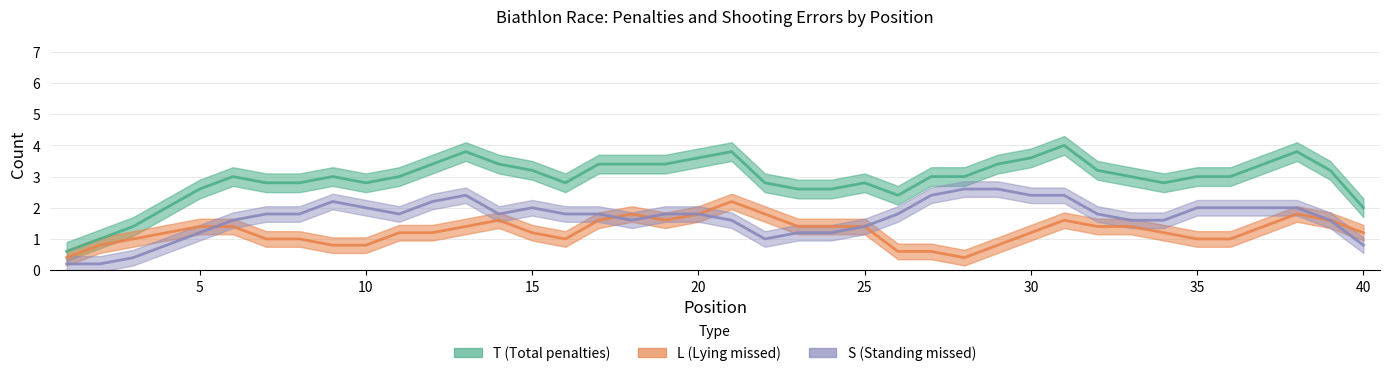

What are all the series names shown in the legend?

T, L, S